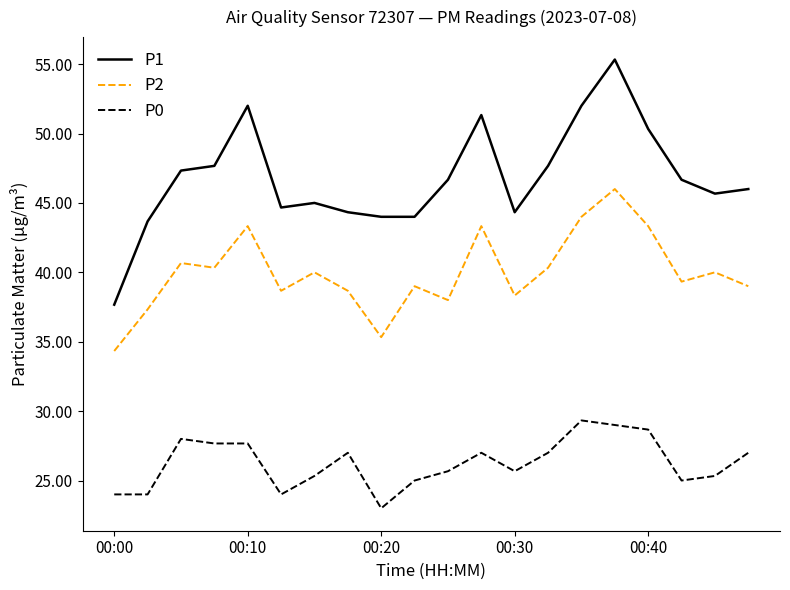

At how many categories does at least one series exceed 31?

20